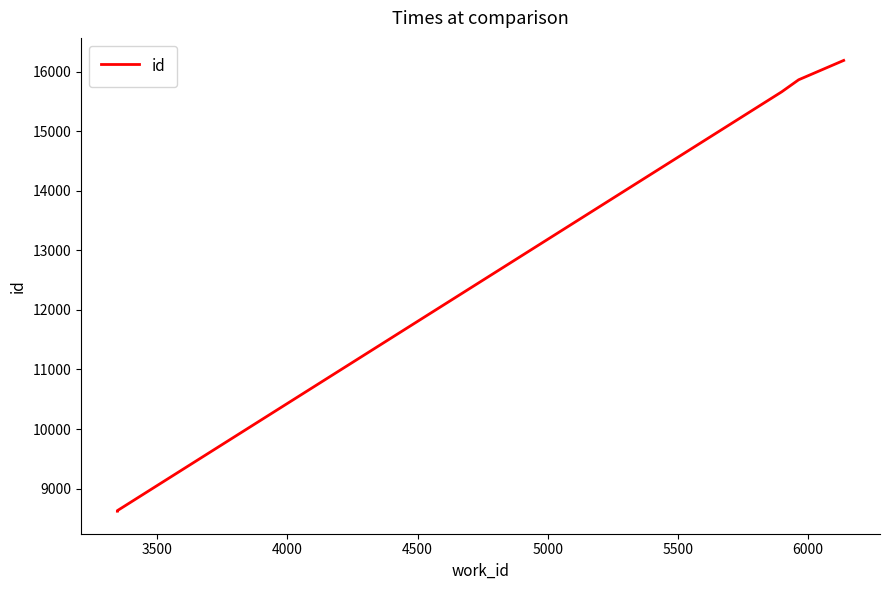

True or false: the data has more than 0 interior local peaks.

False